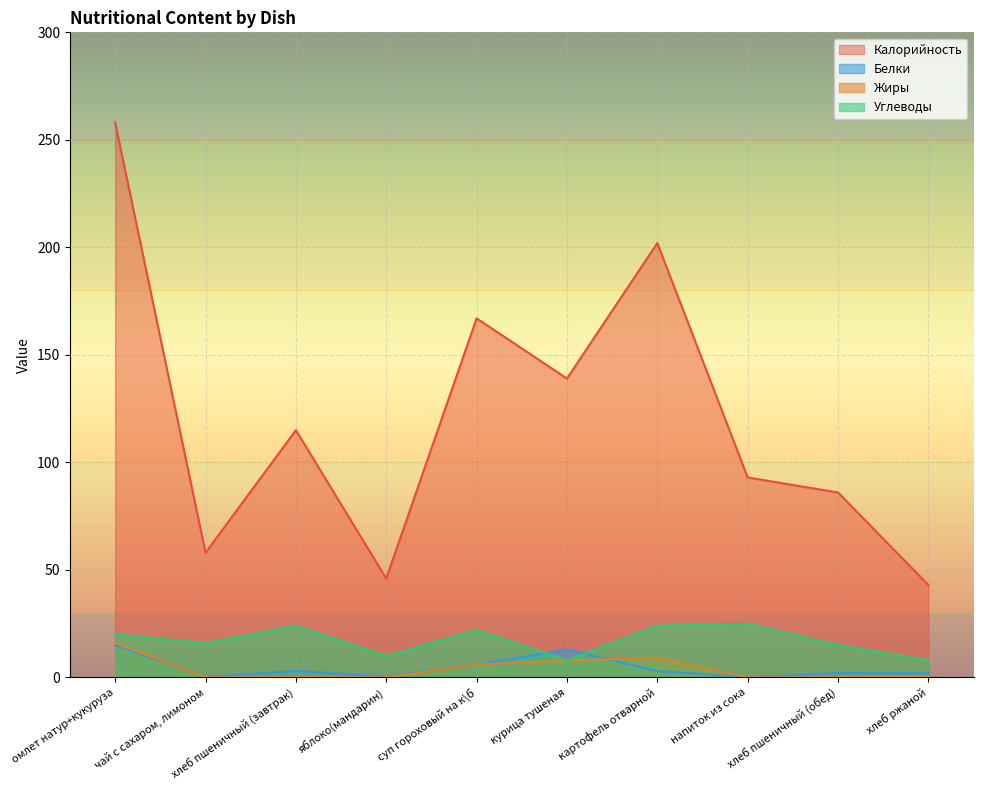

At which label does Белки reach its peak?

омлет натур+кукуруза